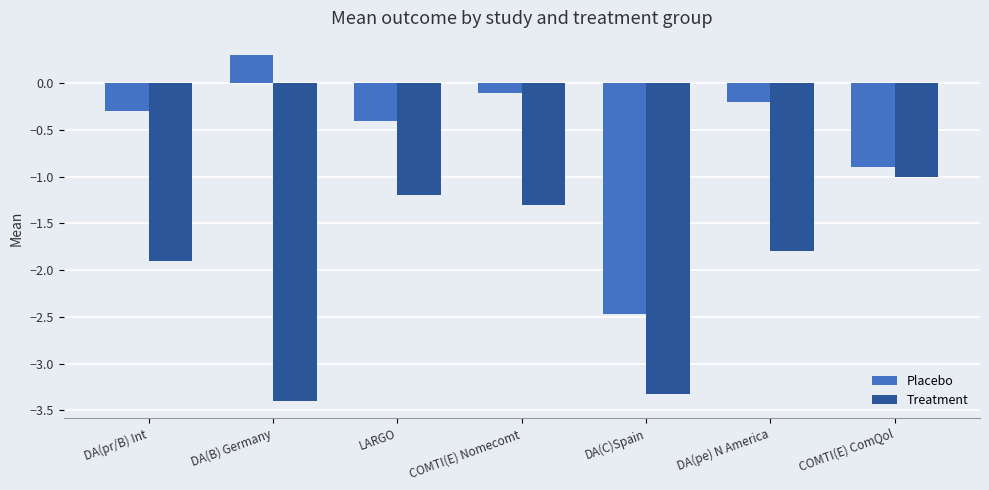

Where does the Placebo series first go above 0?

DA(B) Germany